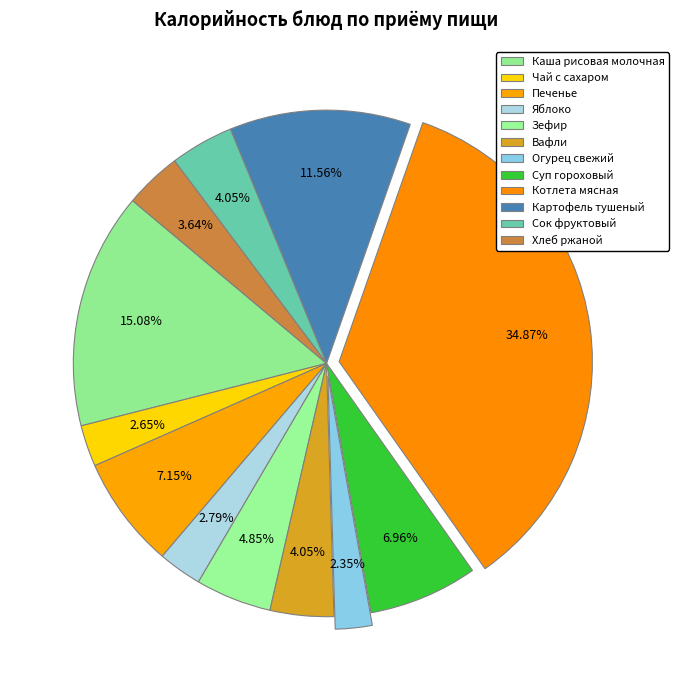

Count the number of slices in the pie.

12